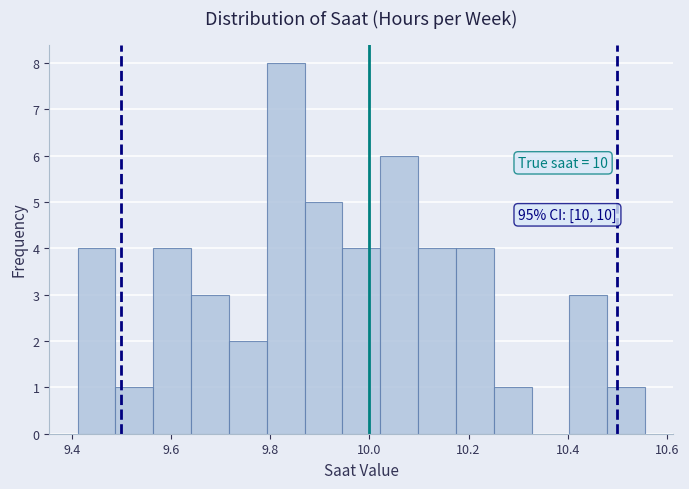

Read against the x-axis, roughly where is the centre of the tallest bar?

9.84